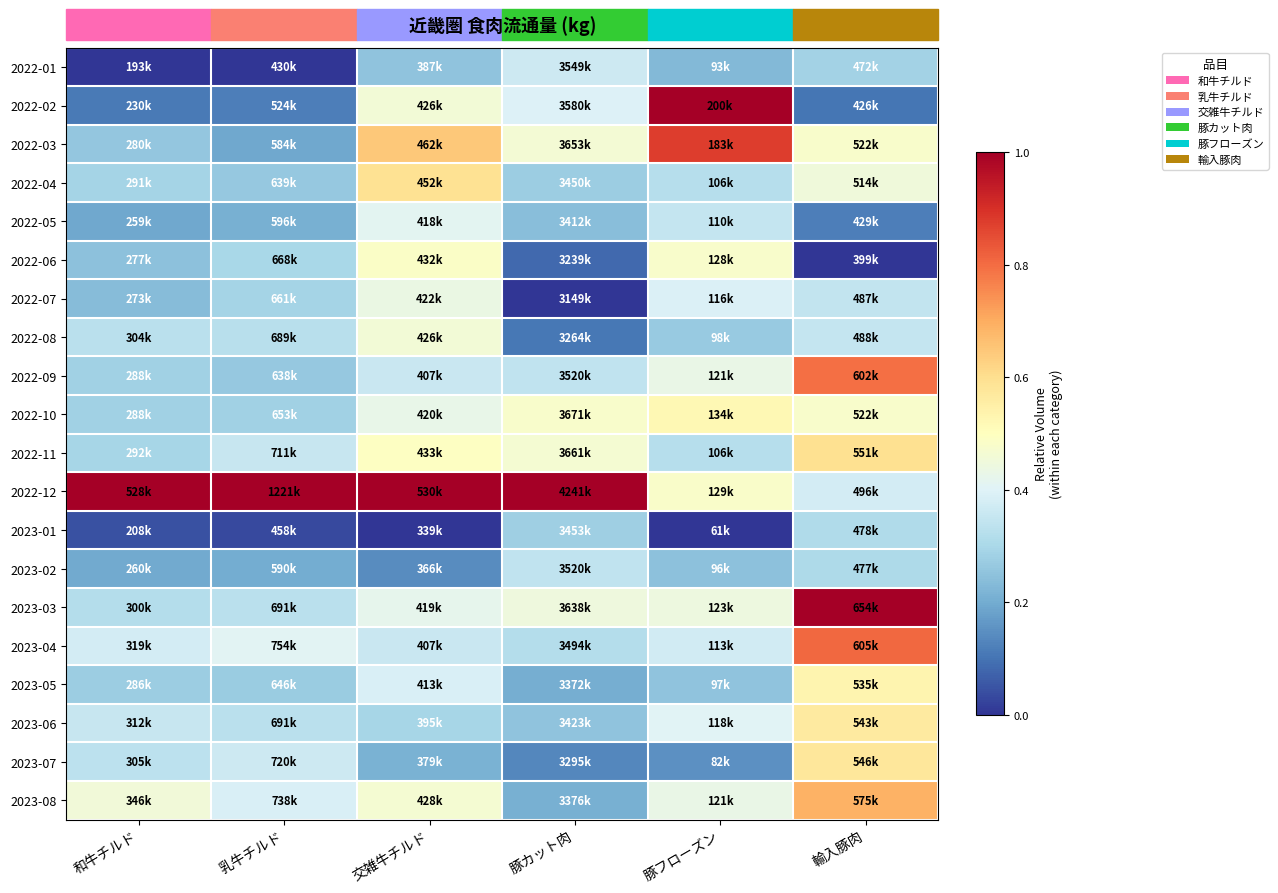

At which category does the chart reach its peak across all series?

豚フローズン